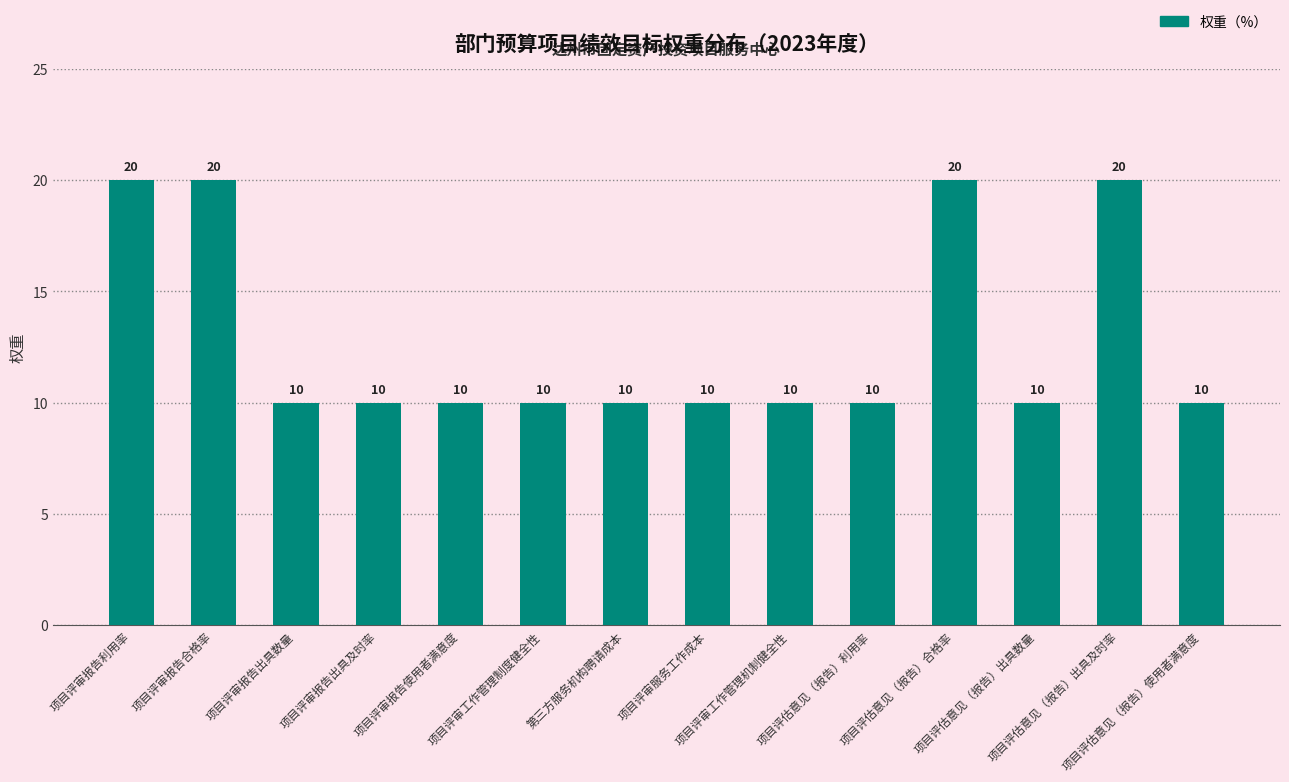

Reading left to right, what are all the values shown in this chart?

20	20	10	10	10	10	10	10	10	10	20	10	20	10